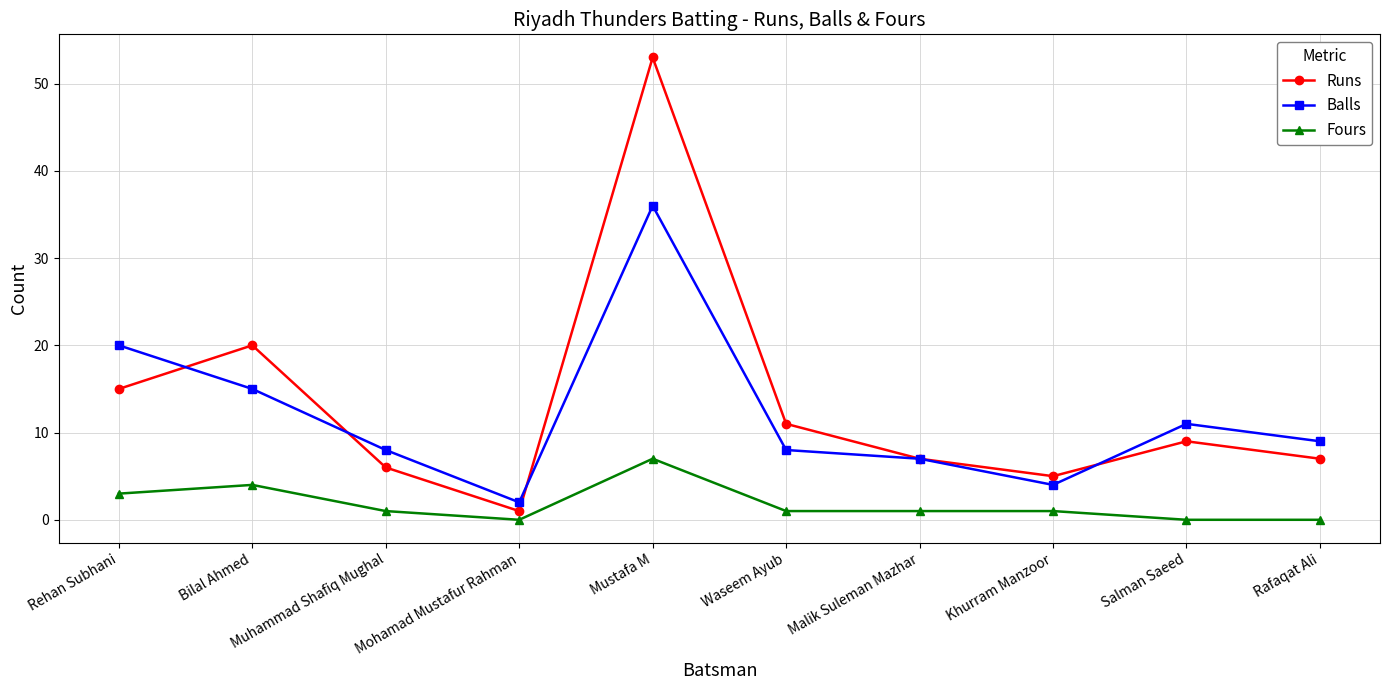

What is the difference between the highest and lowest values at Khurram Manzoor?

4